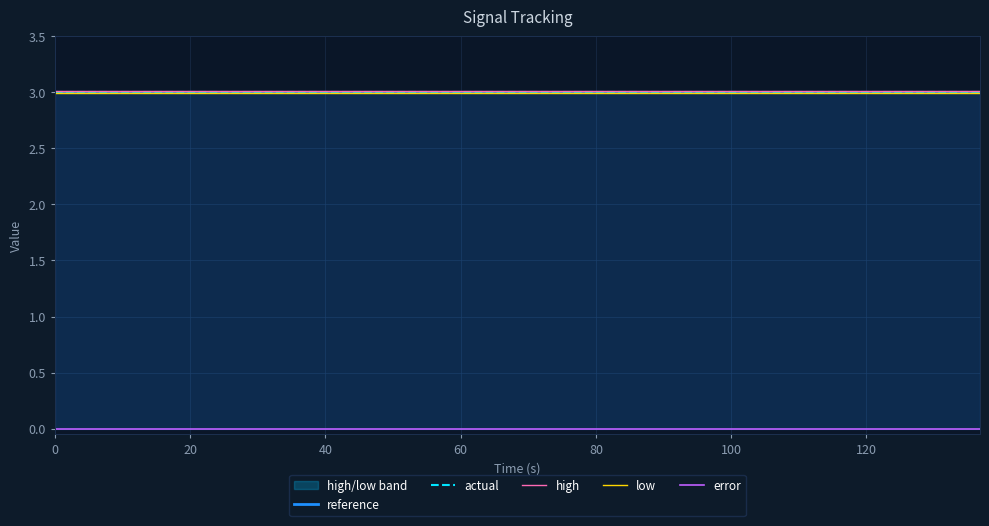

Which series has the largest total across all categories?

high